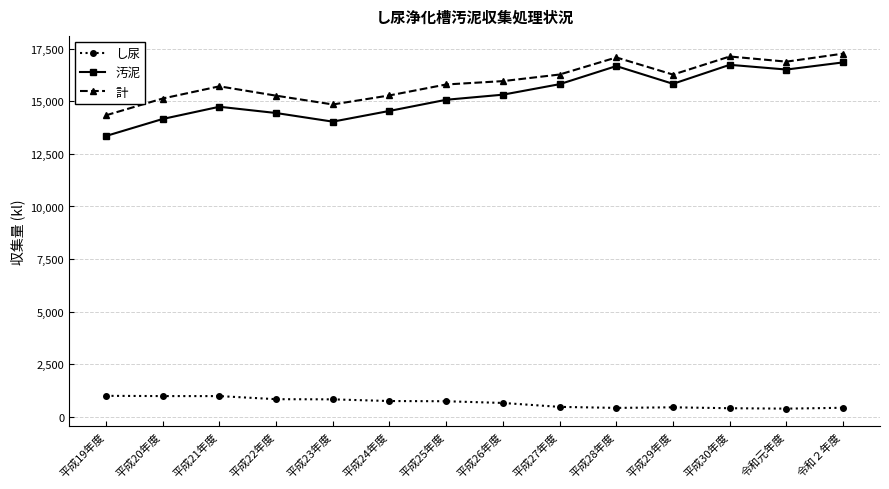

Rank the series by their maximum value, from lowest to highest.

し尿, 汚泥, 計